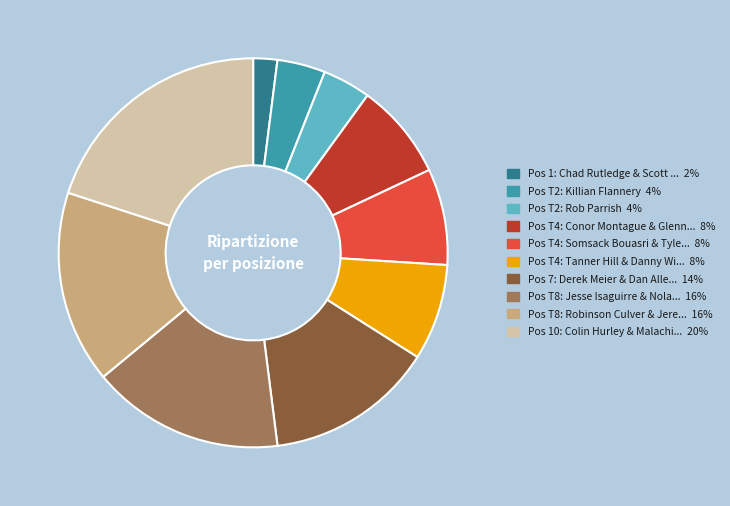

Does any single category account for the majority?

No